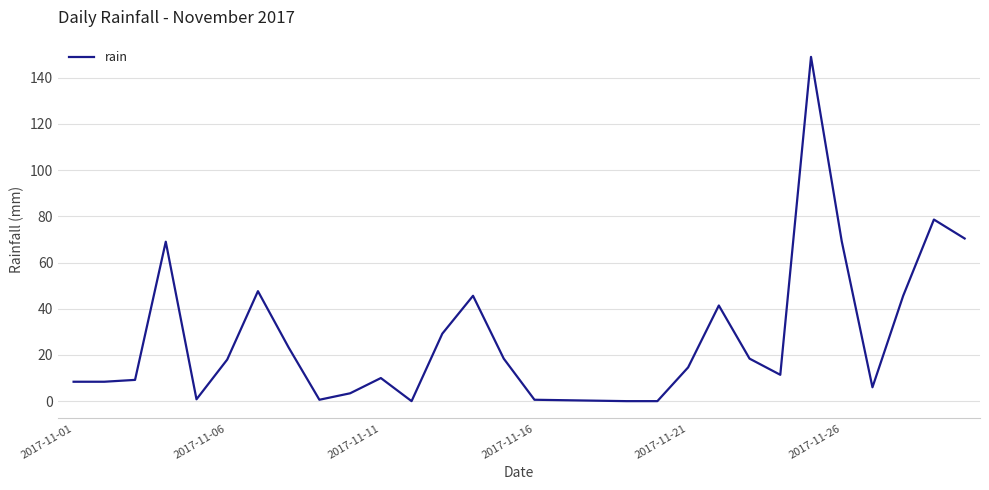

What is the maximum value shown in the chart?

149.0